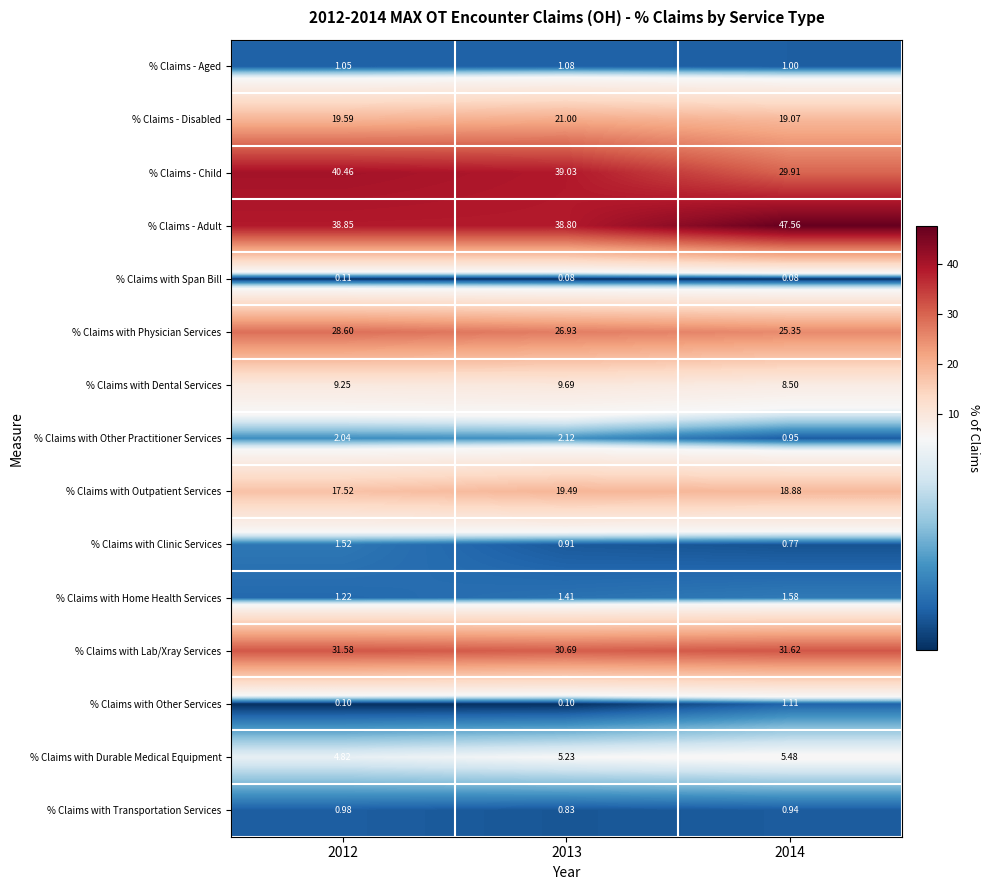

List the series in order of their peak value, lowest first.

% Claims with Span Bill, % Claims with Transportation Services, % Claims - Aged, % Claims with Other Services, % Claims with Clinic Services, % Claims with Home Health Services, % Claims with Other Practitioner Services, % Claims with Durable Medical Equipment, % Claims with Dental Services, % Claims with Outpatient Services, % Claims - Disabled, % Claims with Physician Services, % Claims with Lab/Xray Services, % Claims - Child, % Claims - Adult